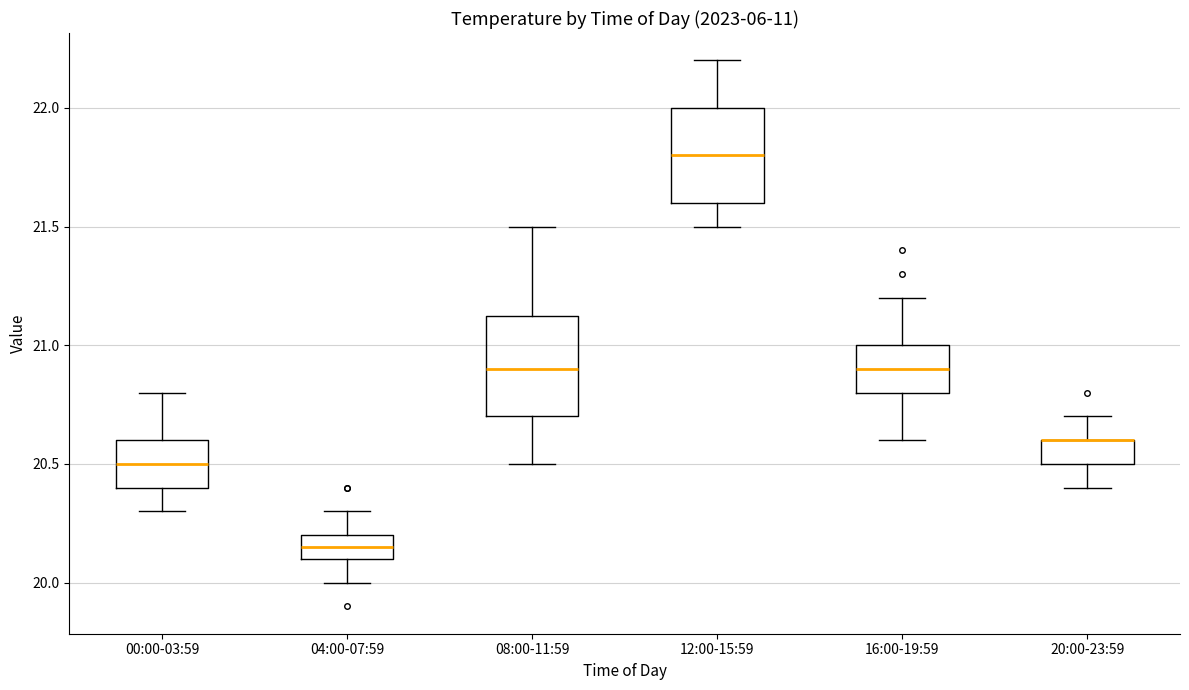

Where is the lower edge of the box for 08:00-11:59 on the y-axis? The values are not printed on the chart, so give them approximately, as read against the axis.

20.70